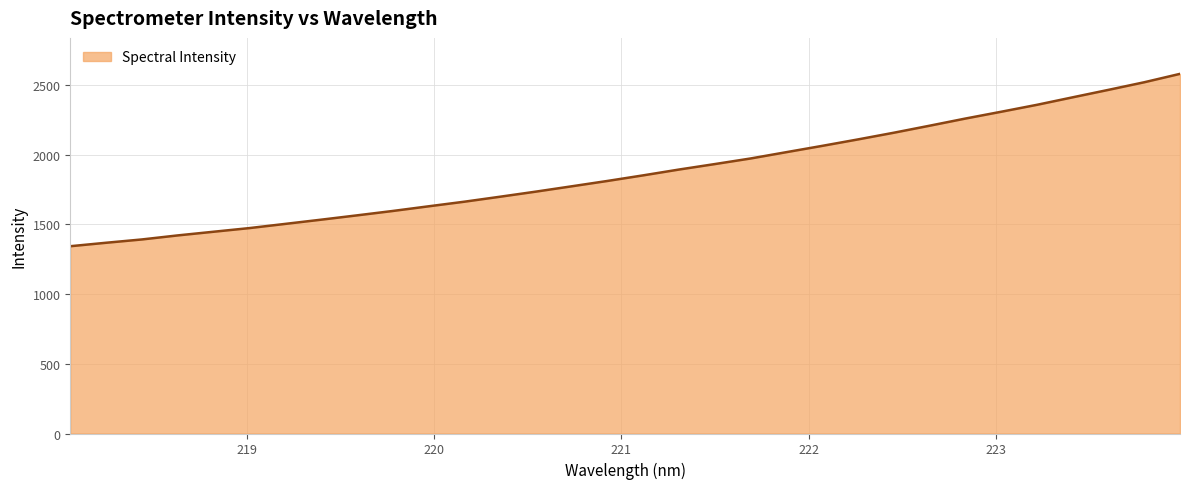

What is the difference between the maximum and minimum values?

1236.6